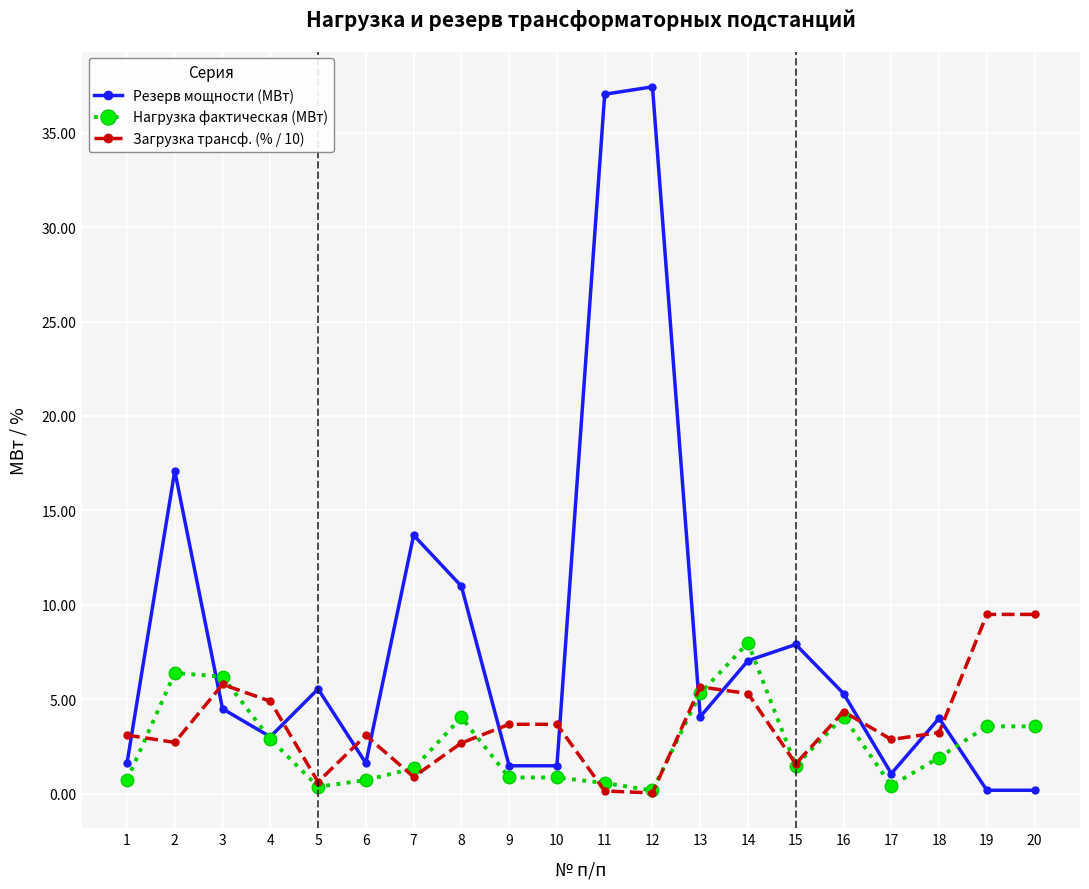

Is the value of Загрузка трансф. (% / 10) at 19 greater than the value of Нагрузка фактическая (МВт) at 9?

Yes